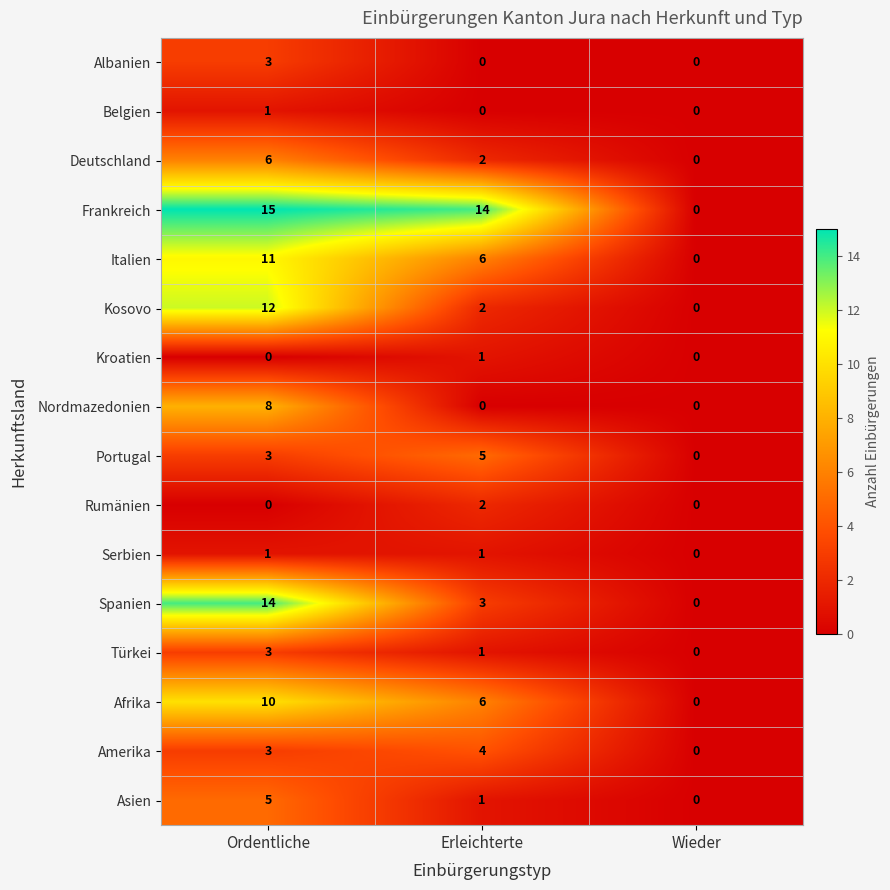

List the labels in order of Kosovo value, largest first.

Ordentliche, Erleichterte, Wieder